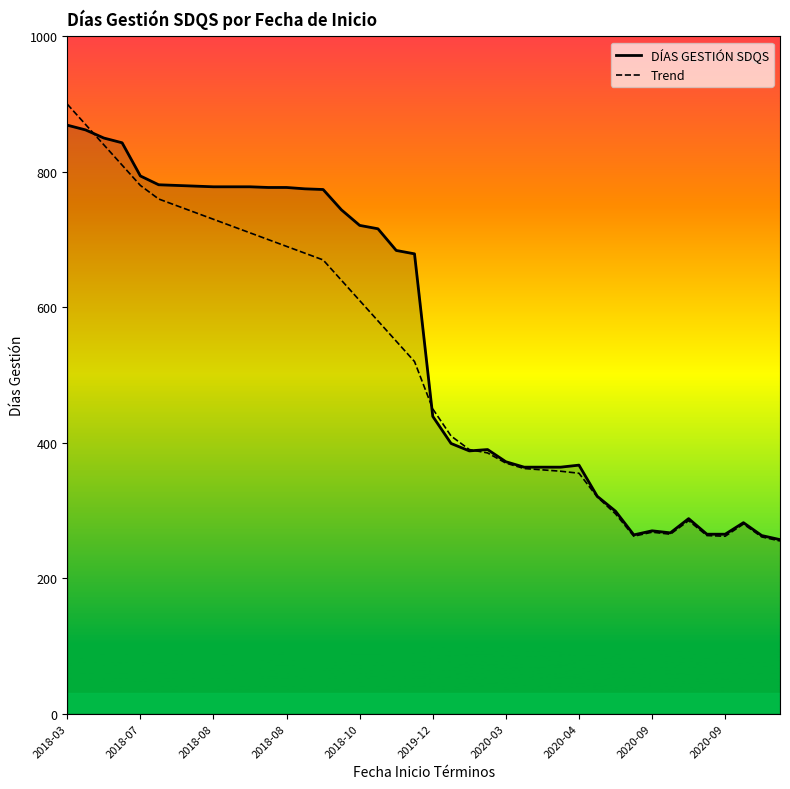

What is the minimum value shown in the chart?

255